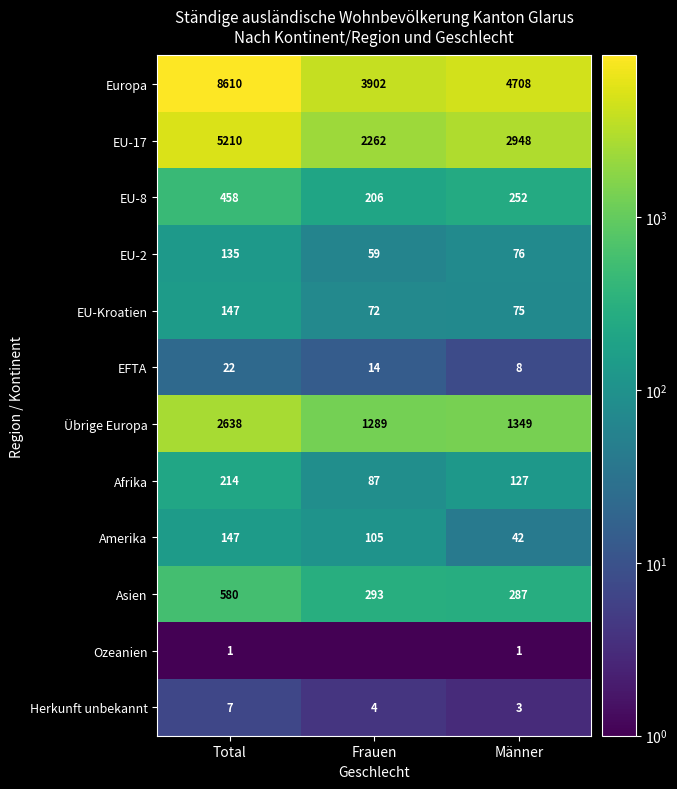

What is the spread (max minus min) of values at Männer?

4707.0